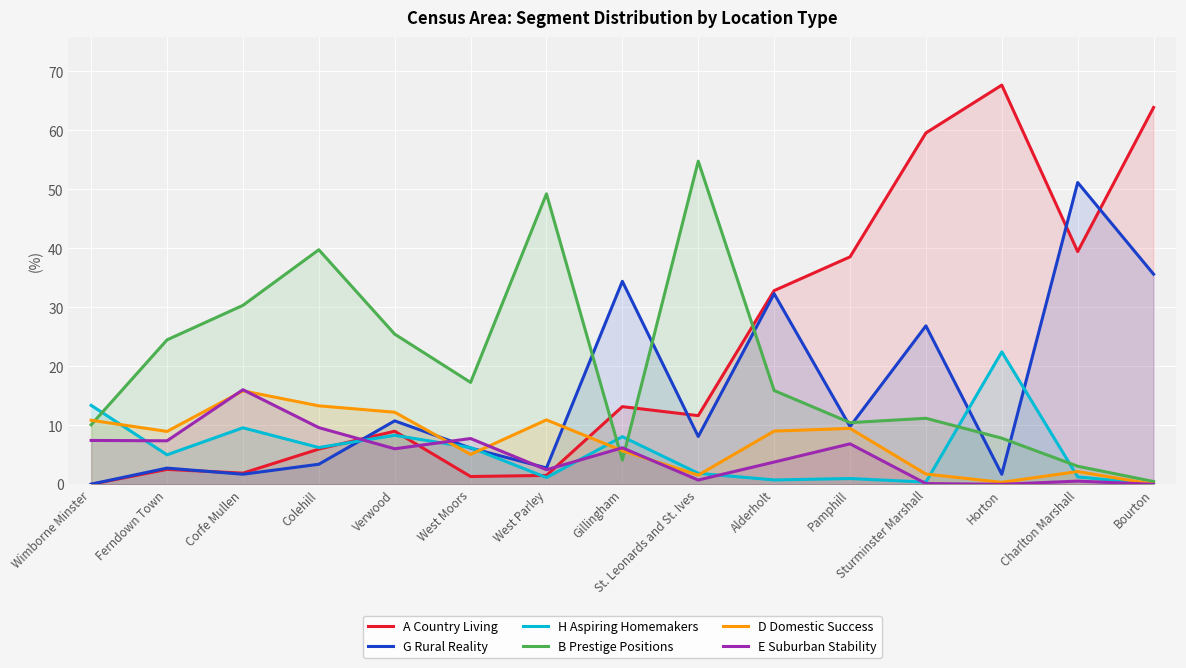

After their last crossing, which series has the higher values: A Country Living or G Rural Reality?

A Country Living